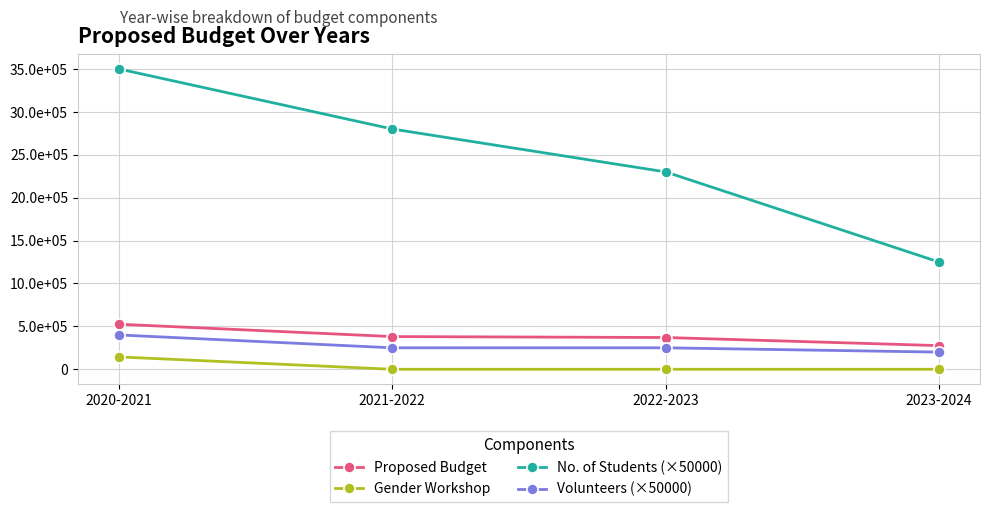

Is this an area chart (filled region under the line)?

No